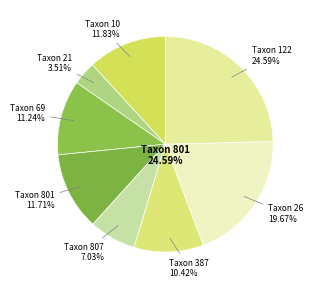

To the nearest percent, what is the average slice percentage?

12%